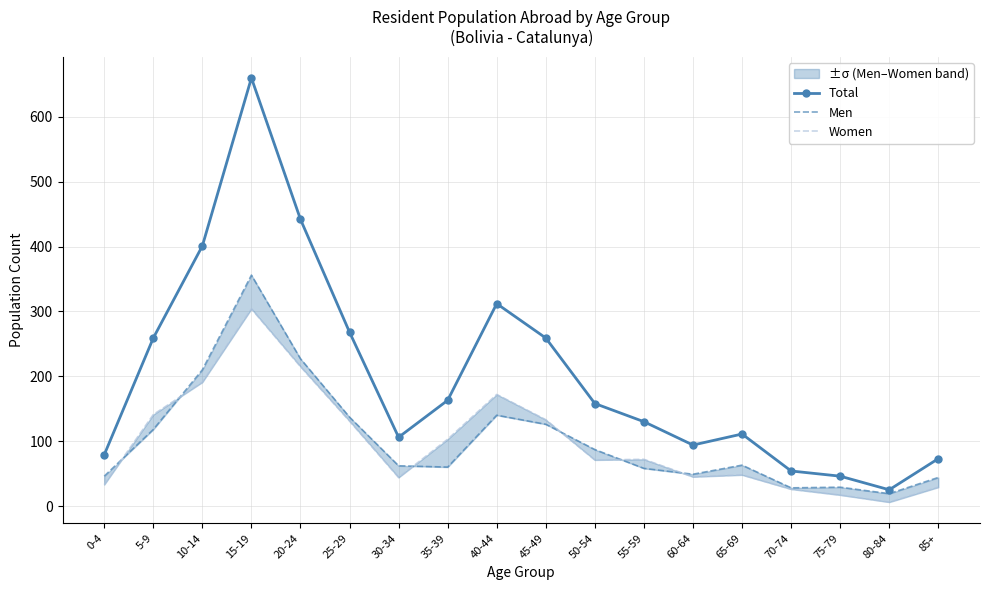

Where do Men and Women first cross each other?

0-4 and 5-9